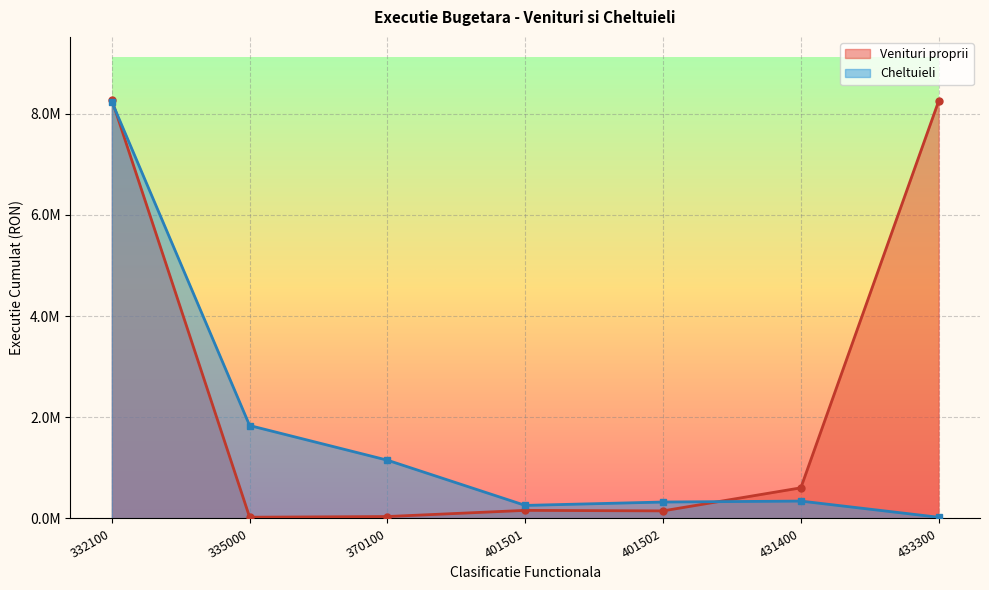

List the series in order of their peak value, lowest first.

Cheltuieli, Venituri proprii